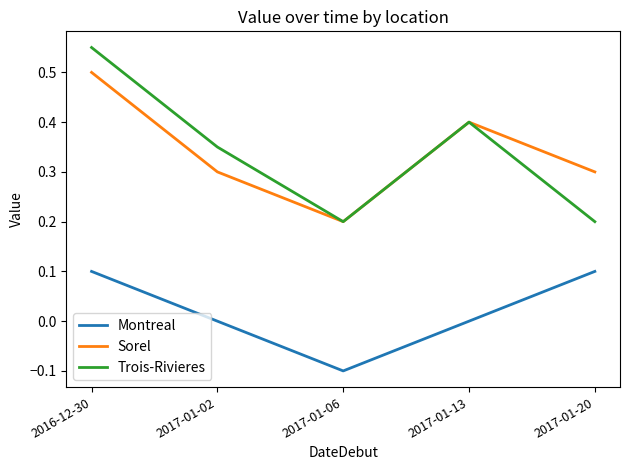

Rank the series at 2016-12-30 from lowest to highest value.

Montreal, Sorel, Trois-Rivieres